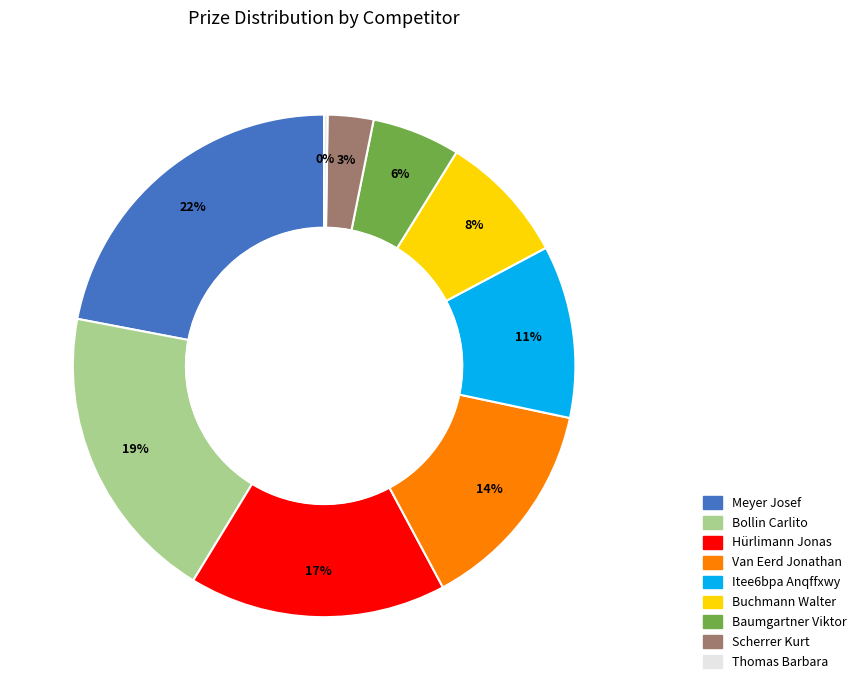

Combined, do Hürlimann Jonas and Van Eerd Jonathan account for over 50%?

No